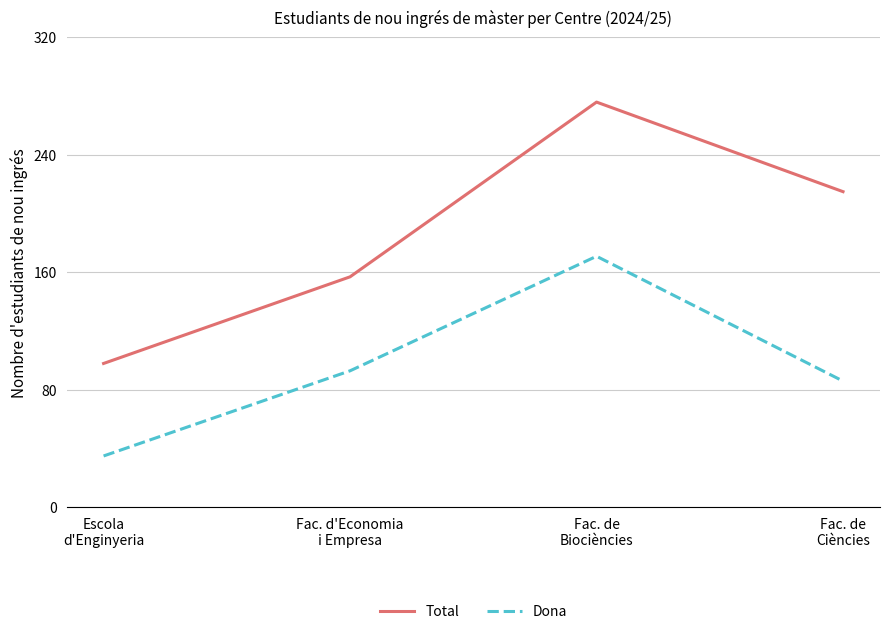

List the labels in order of Dona value, largest first.

Fac. de
Biociències, Fac. d'Economia
i Empresa, Fac. de
Ciències, Escola
d'Enginyeria